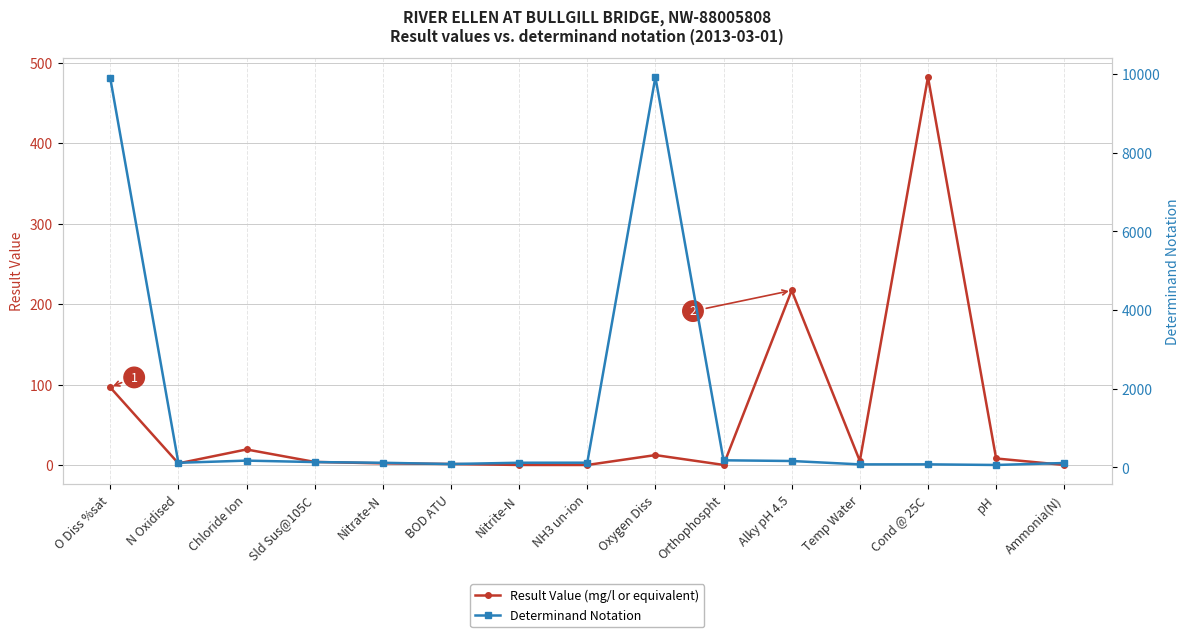

Rank the series by their maximum value, from lowest to highest.

Result Value (mg/l or equivalent), Determinand Notation